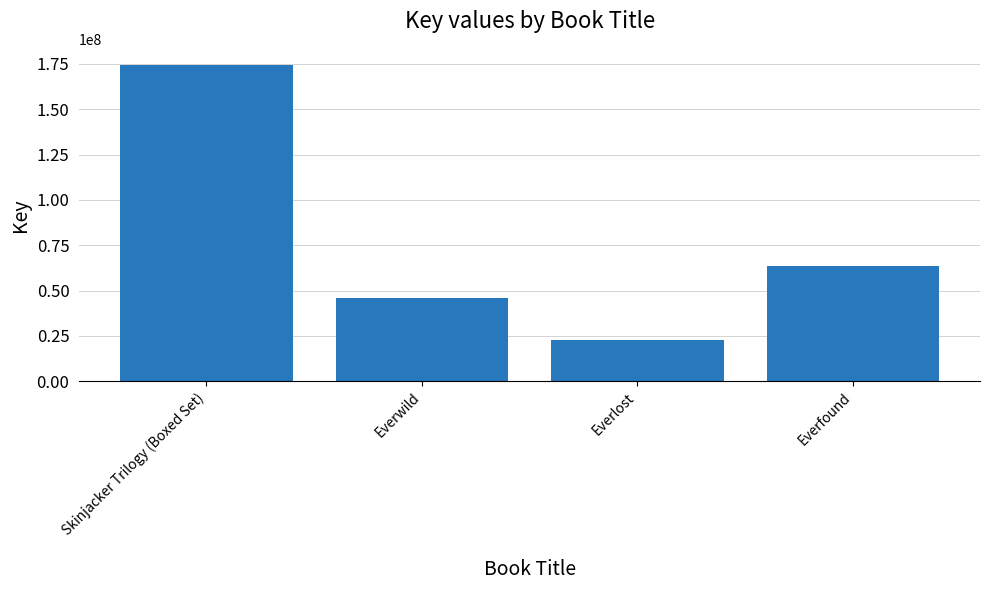

What is the label of the 2nd bar from the left?

Everwild